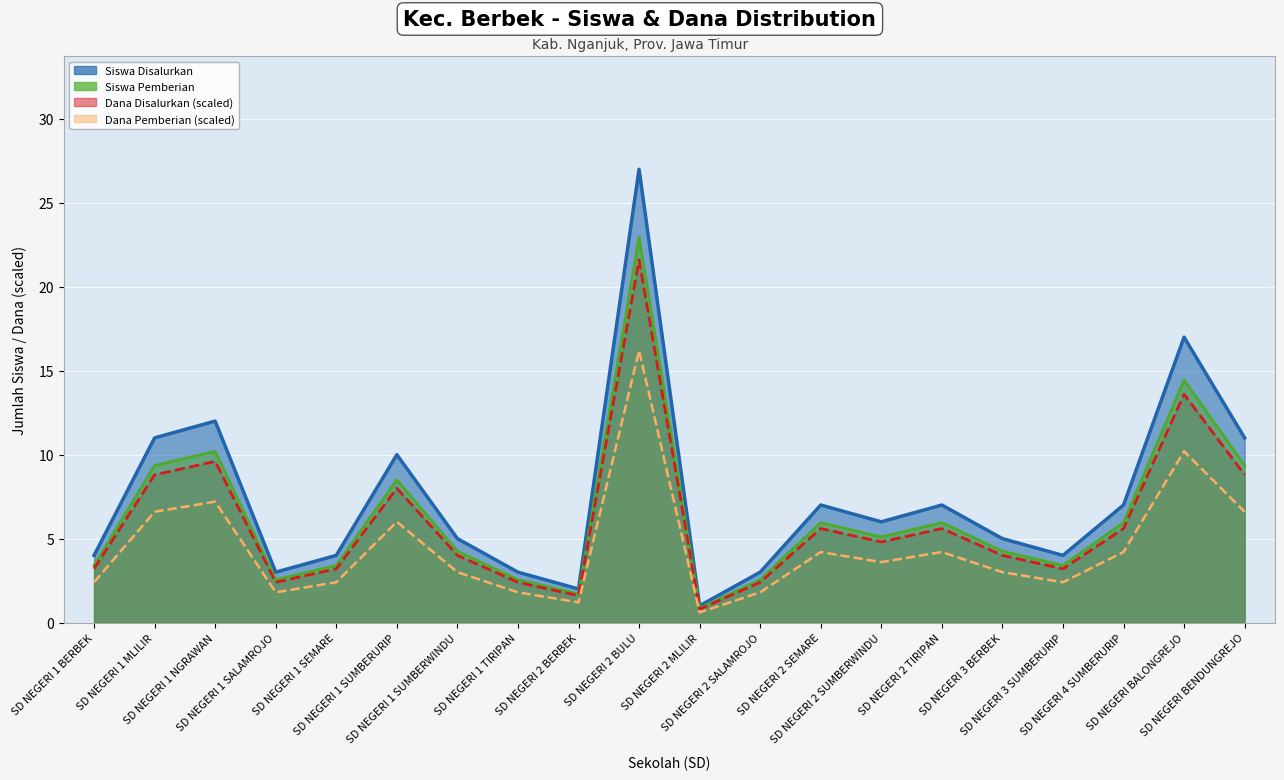

True or false: Dana Pemberian and Siswa Pemberian intersect in this chart.

False